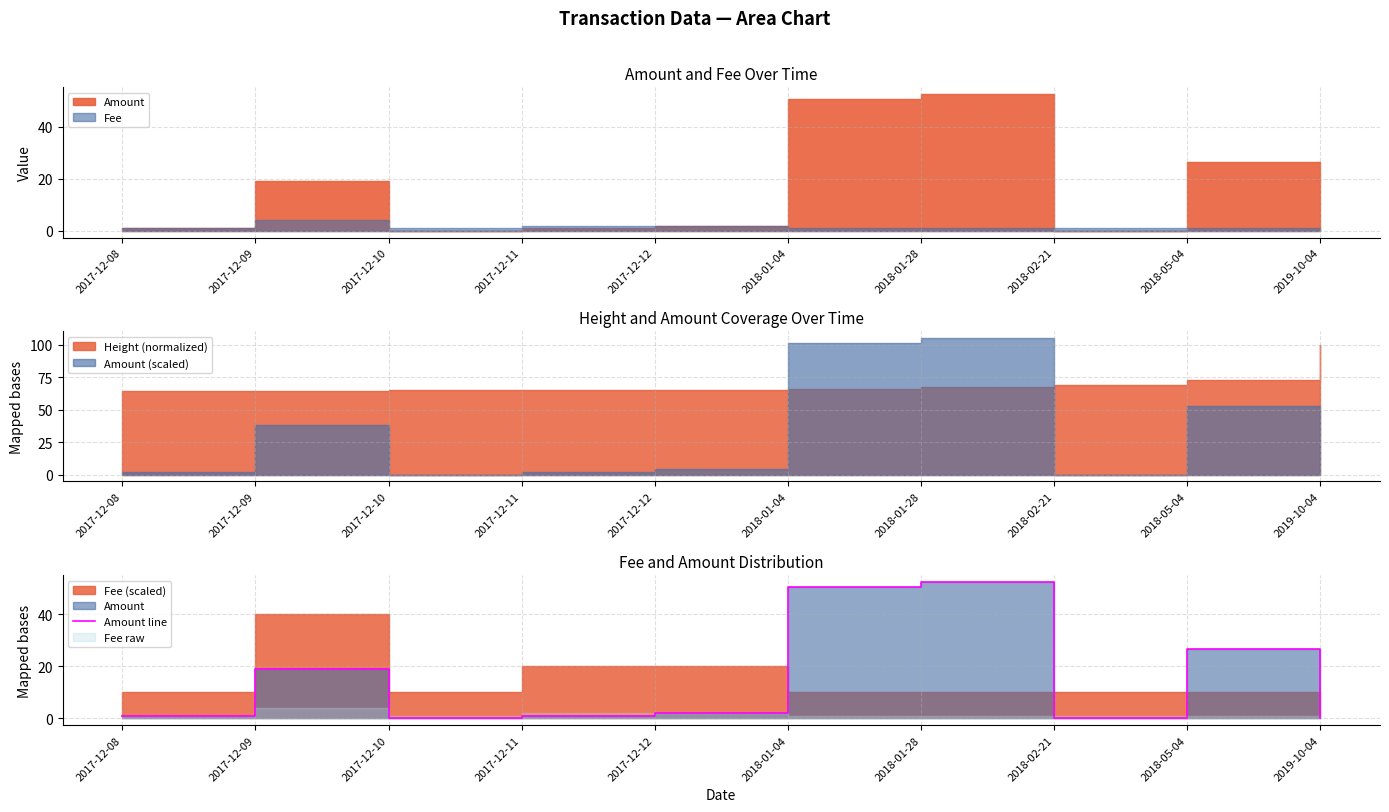

True or false: the data shows 28.5 at 2018-01-28.

False